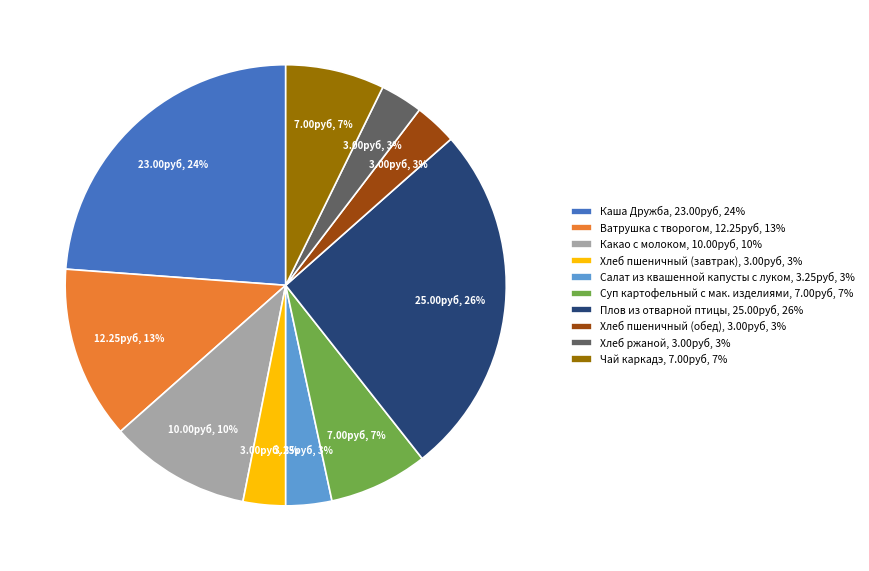

Is there a majority slice in this chart?

No